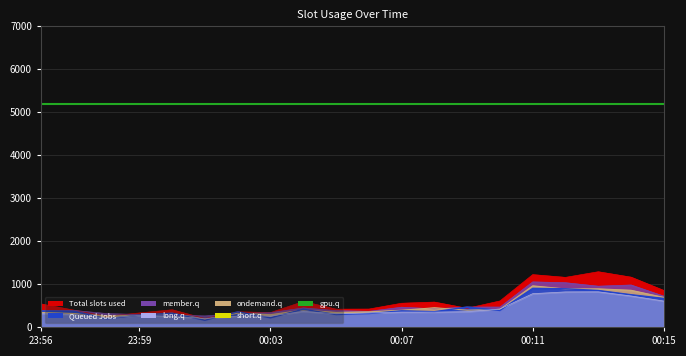

What position from the right is 00:10?

6